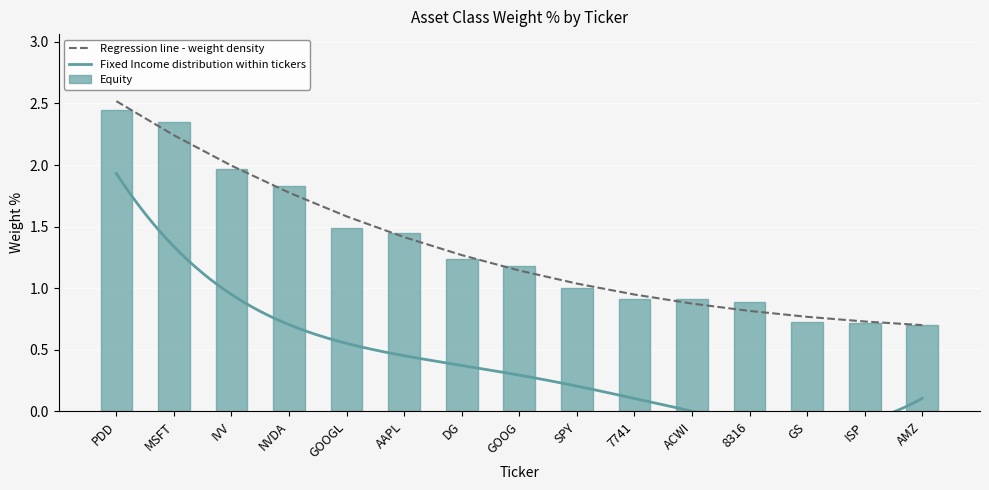

What position from the right is IVV?

13